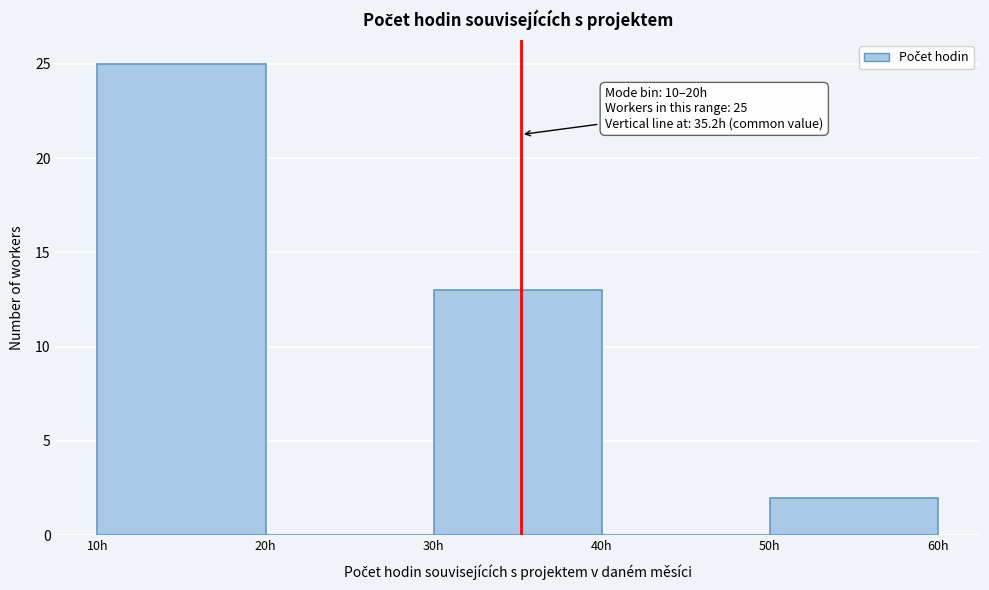

Which range on the x-axis has the tallest bar?

10 to 20